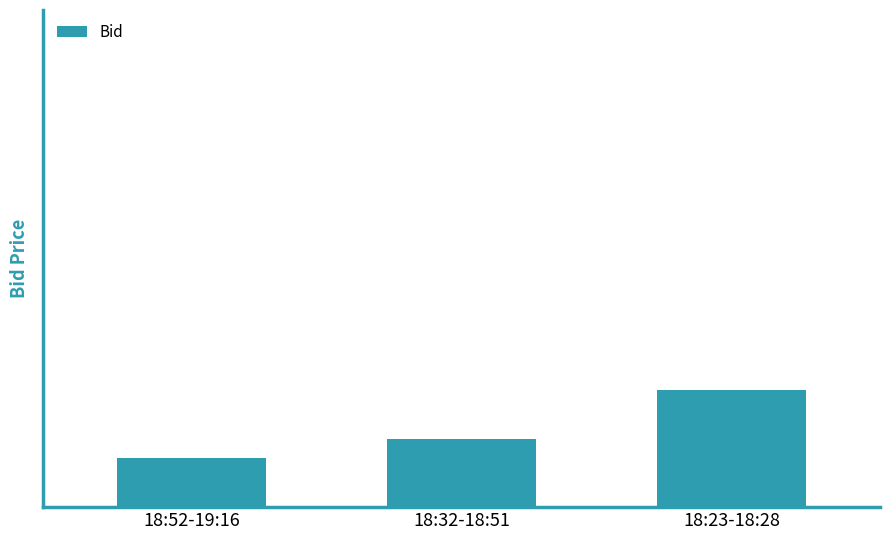

Are the bars horizontal?

No